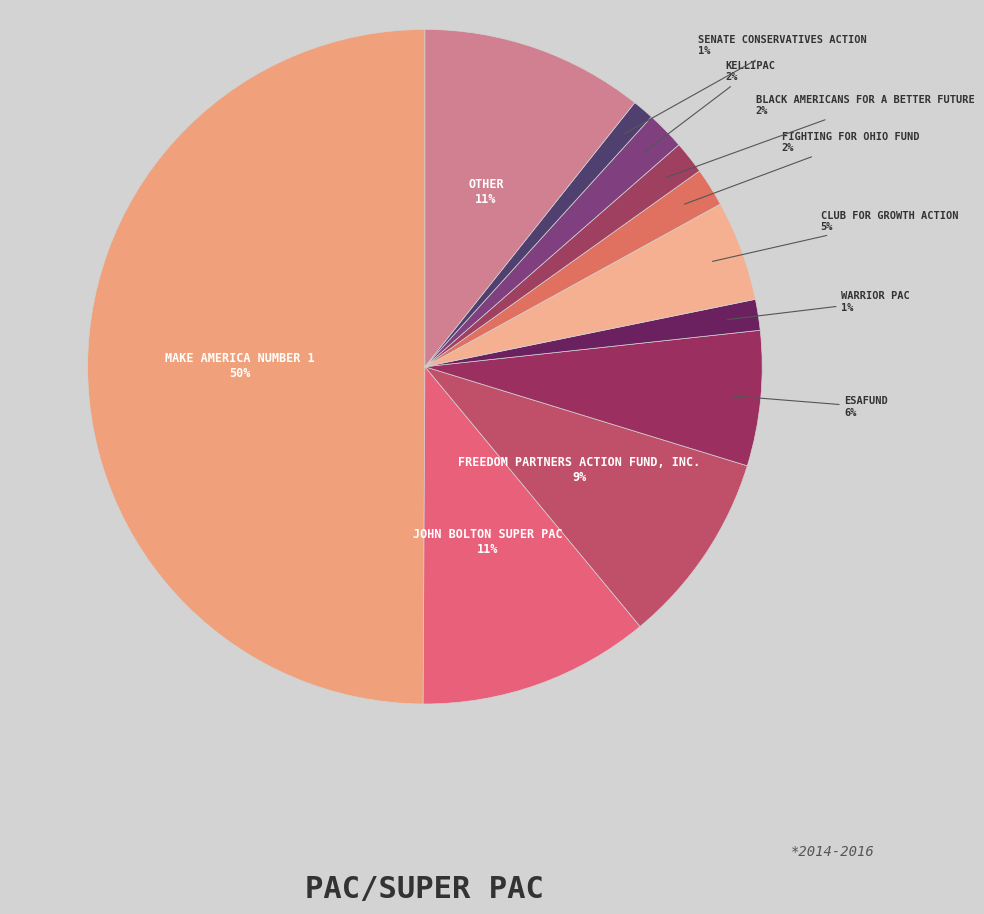

To the nearest percent, what is the difference between the largest and smallest slice percentages?

49%